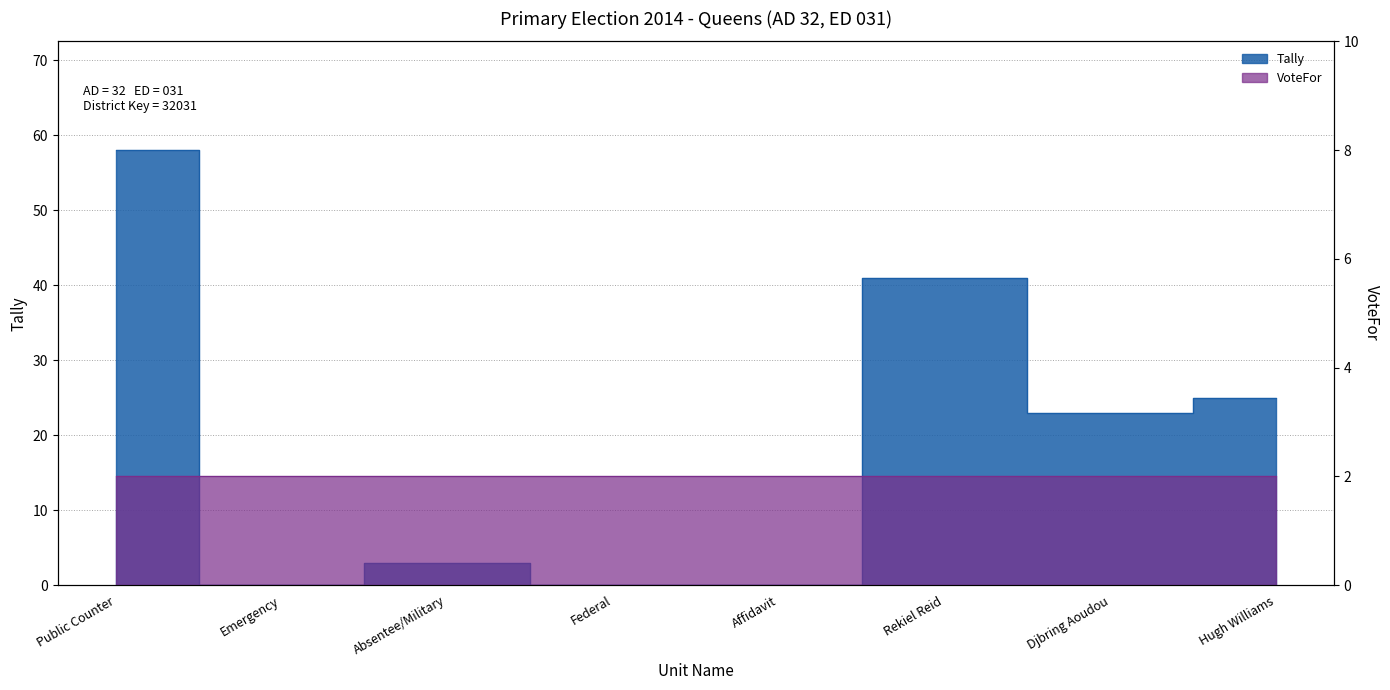

What is the label of the 4th point from the left?

Federal